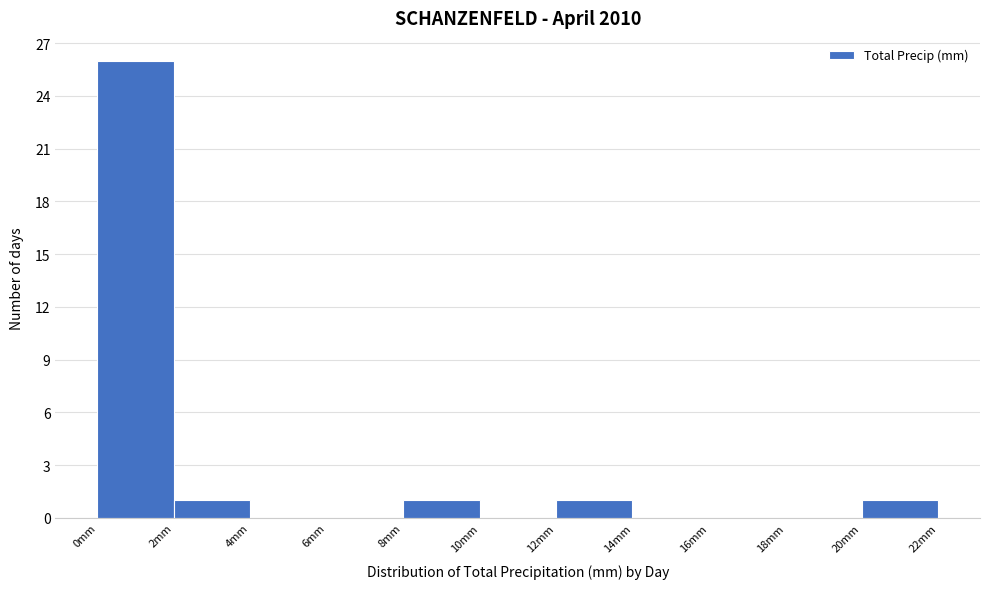

Reading left to right, transcribe this chart: for each bar, give the range it covers on the x-axis and its height. The values are not printed on the chart, so give them approximately, as read against the axis.

0 to 2: 26
2 to 4: 1
4 to 6: 0
6 to 8: 0
8 to 10: 1
10 to 12: 0
12 to 14: 1
14 to 16: 0
16 to 18: 0
18 to 20: 0
20 to 22: 1